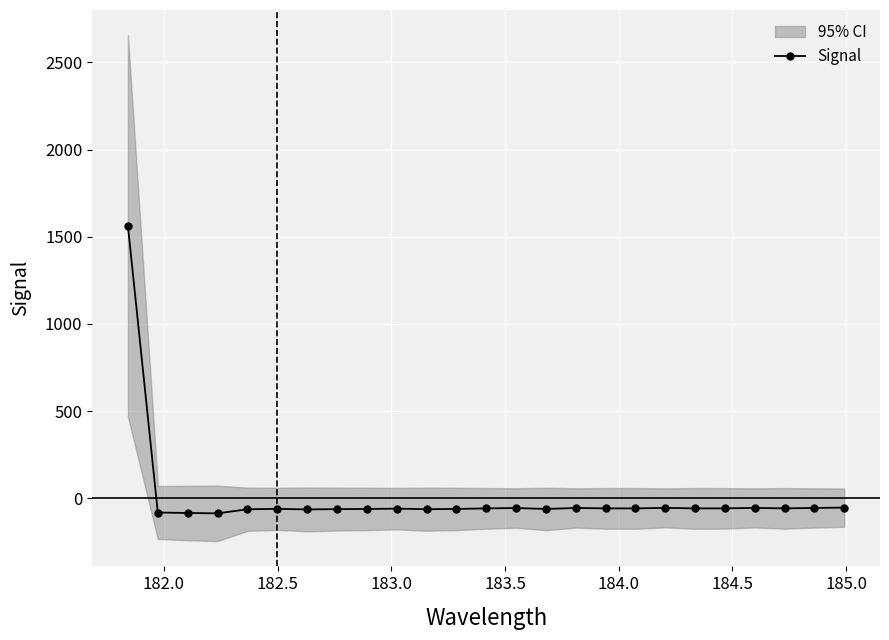

How many lines are shown in the chart?

1